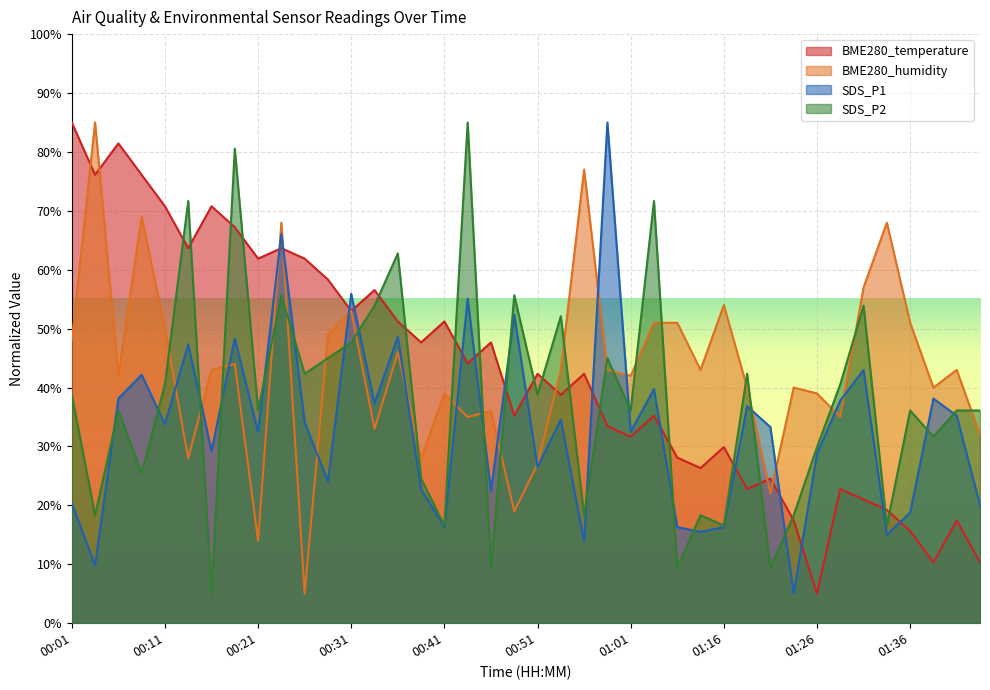

Between 01:23 and 01:33, which series saw the biggest shift?

BME280_humidity